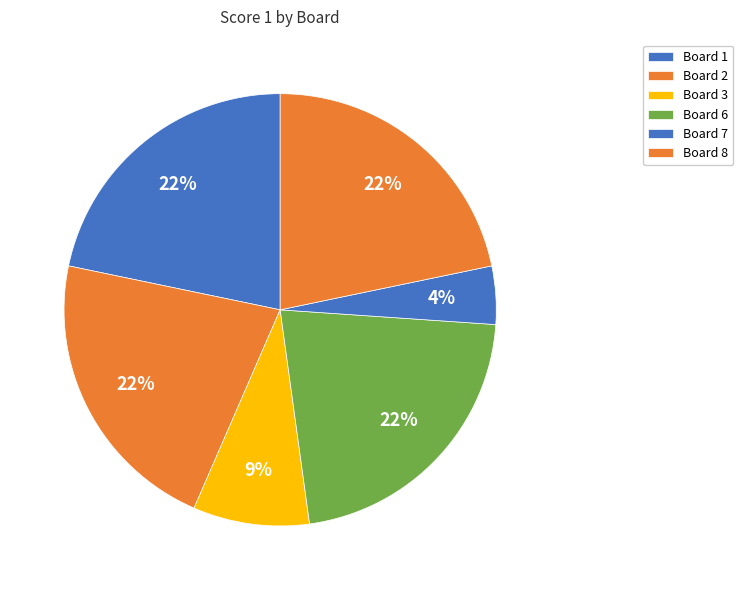

What percentage is the Board 3 slice, to the nearest percent?

9%